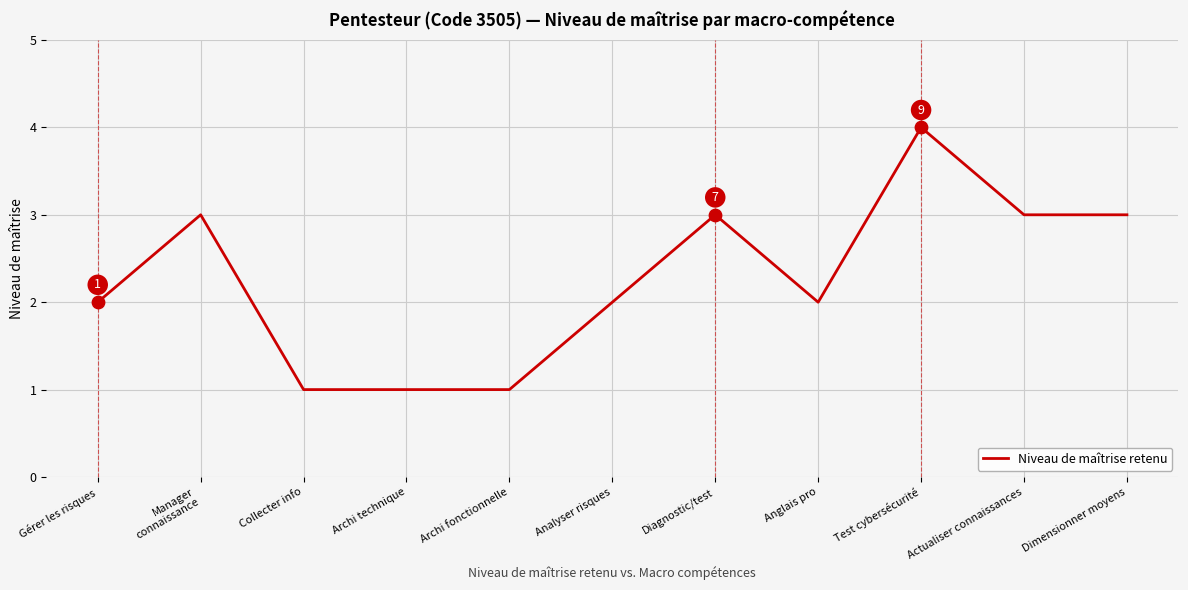

Which has a higher value, Dimensionner moyens or Archi fonctionnelle?

Dimensionner moyens